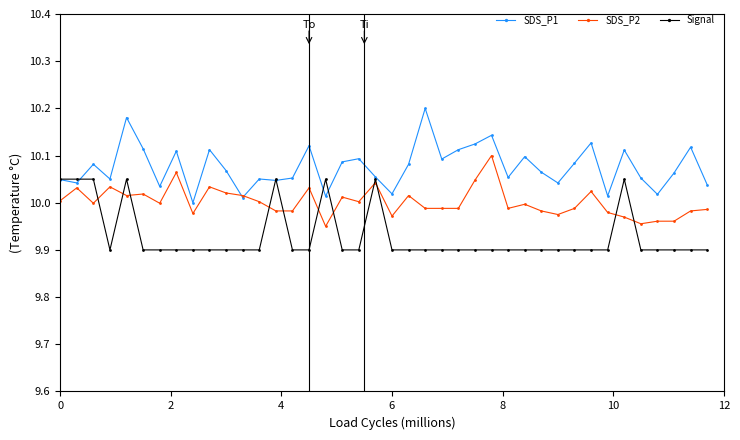

Which series has the largest range (max minus min)?

SDS_P1